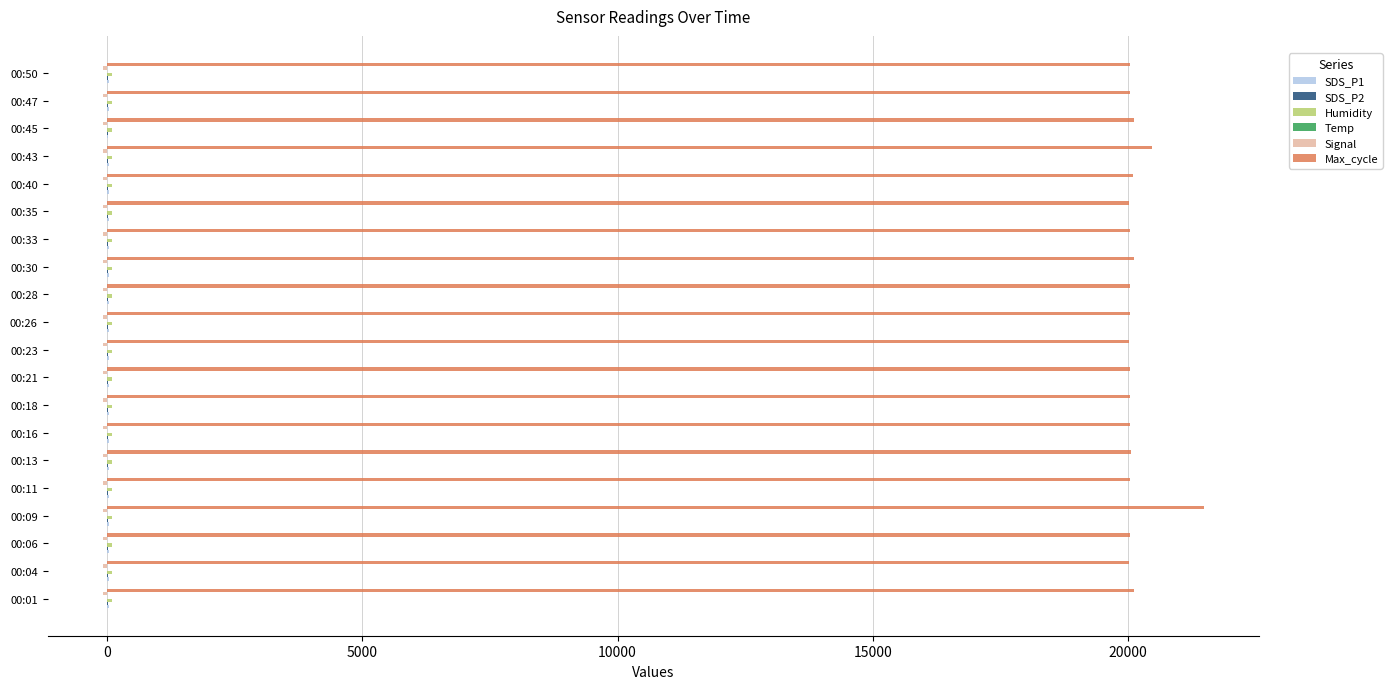

The value of Max_cycle at 00:06 is 20033.0. True or false?

True